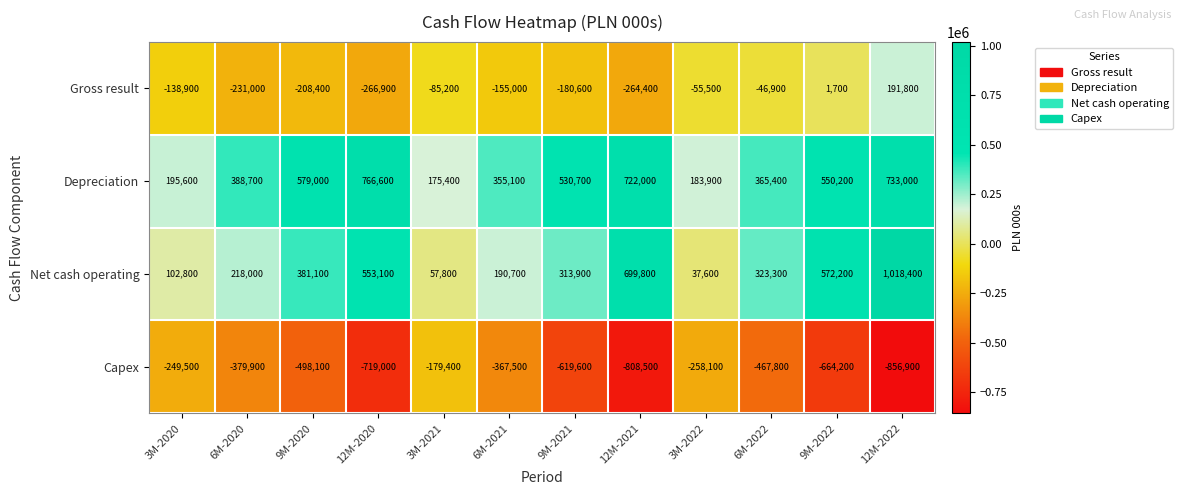

The value of Depreciation at 12M-2020 is 372343. True or false?

False